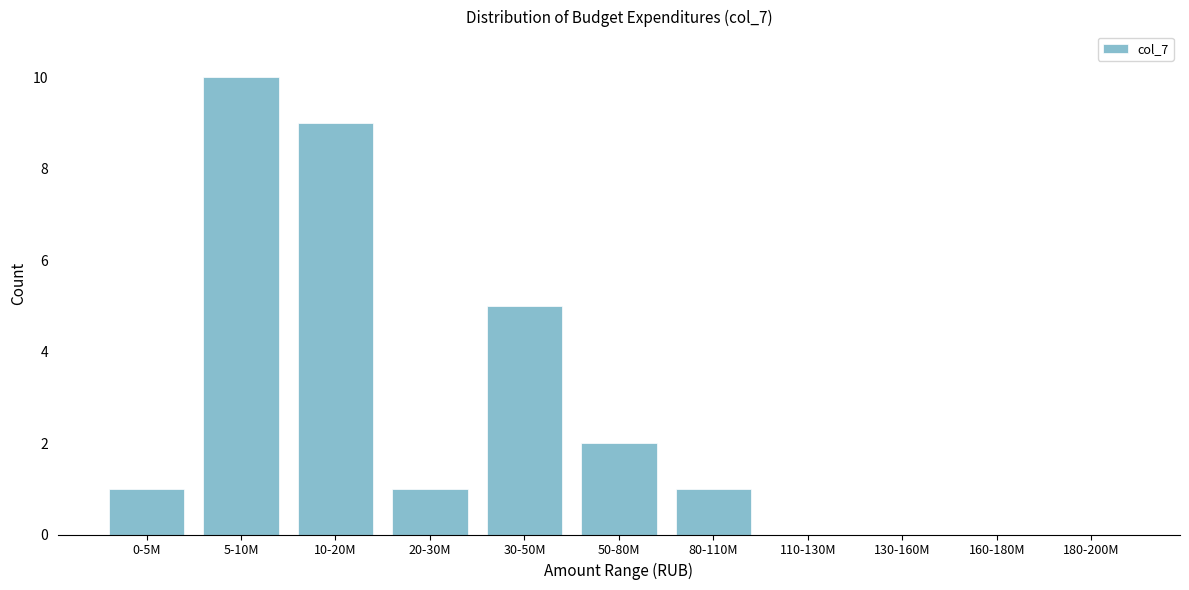

Reading left to right, transcribe all the data shown in this chart.

0-5M=1	5-10M=10	10-20M=9	20-30M=1	30-50M=5	50-80M=2	80-110M=1	110-130M=0	130-160M=0	160-180M=0	180-200M=0